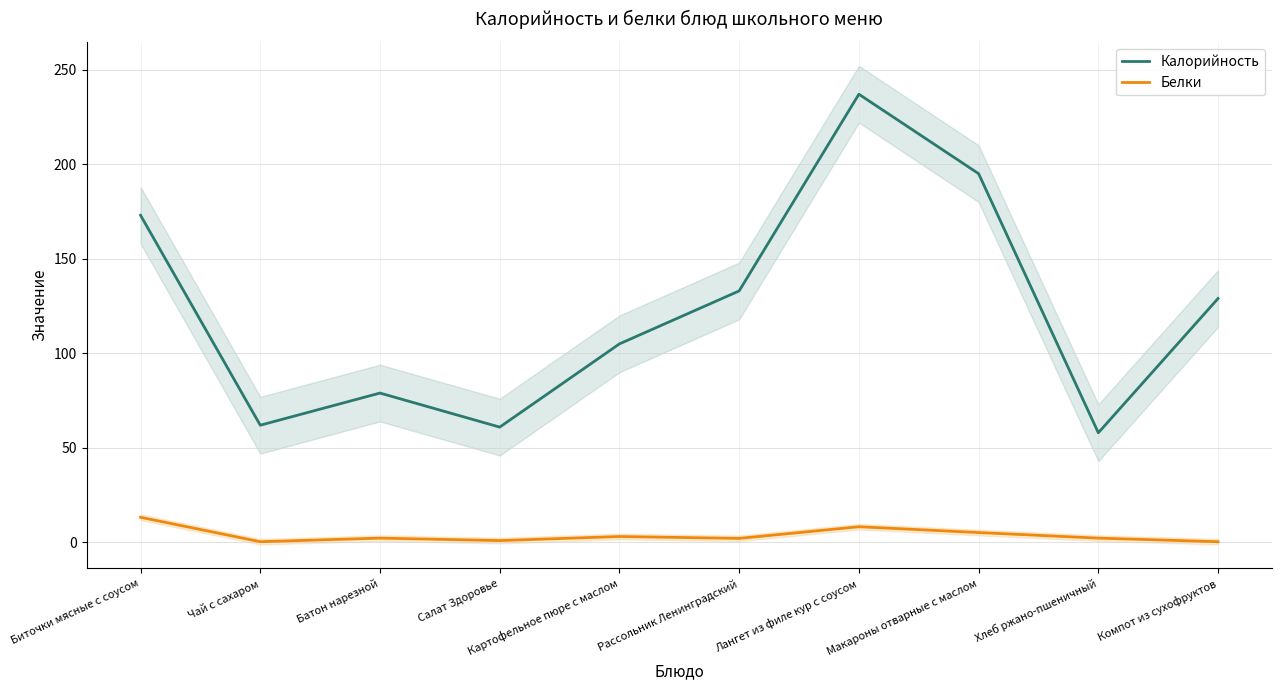

List the labels in order of Калорийность value, largest first.

Лангет из филе кур с соусом, Макароны отварные с маслом, Биточки мясные с соусом, Рассольник Ленинградский, Компот из сухофруктов, Картофельное пюре с маслом, Батон нарезной, Чай с сахаром, Салат Здоровье, Хлеб ржано-пшеничный